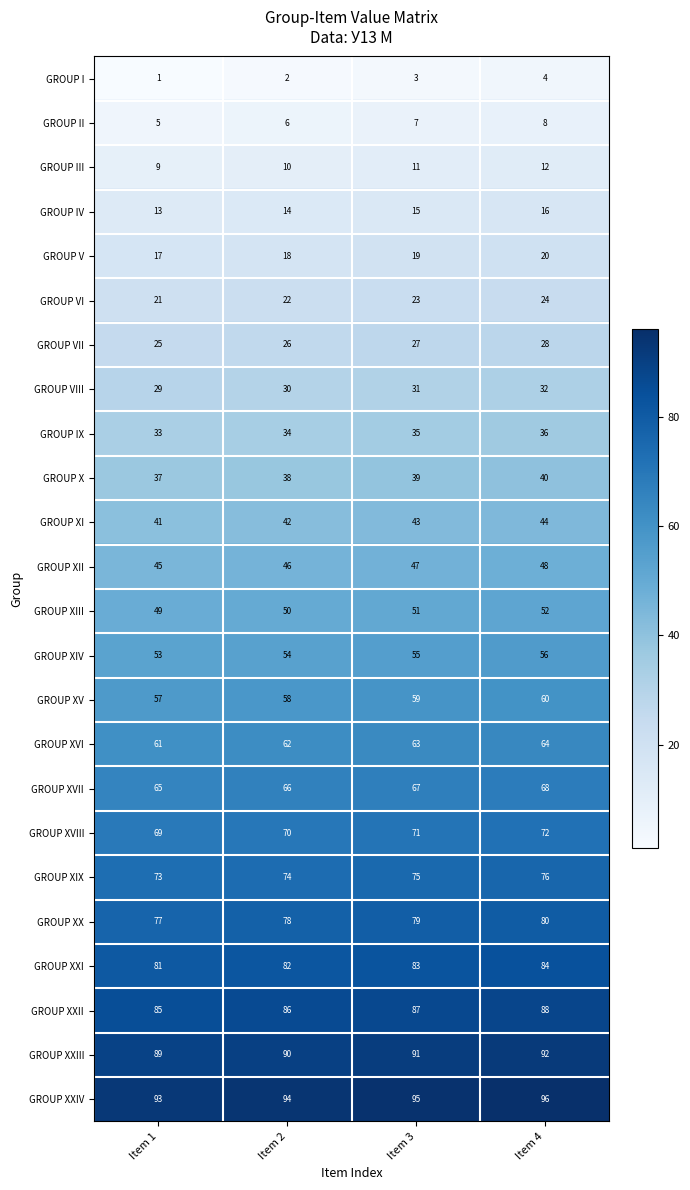

List the series in order of their peak value, lowest first.

GROUP I, GROUP II, GROUP III, GROUP IV, GROUP V, GROUP VI, GROUP VII, GROUP VIII, GROUP IX, GROUP X, GROUP XI, GROUP XII, GROUP XIII, GROUP XIV, GROUP XV, GROUP XVI, GROUP XVII, GROUP XVIII, GROUP XIX, GROUP XX, GROUP XXI, GROUP XXII, GROUP XXIII, GROUP XXIV